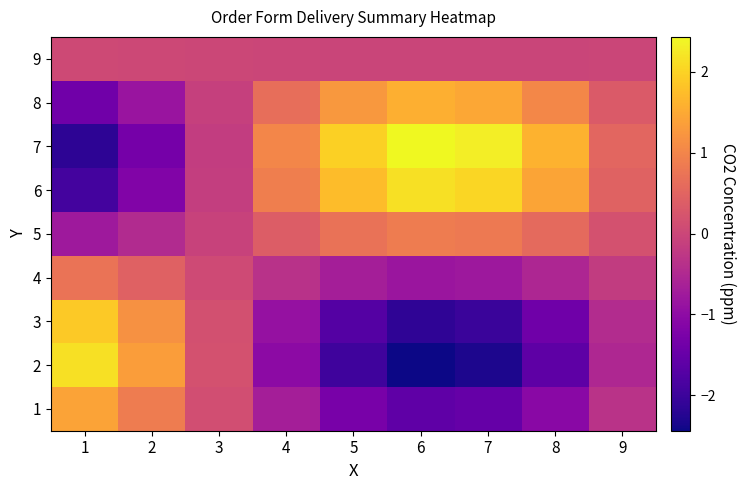

Reading left to right, extract all data points from this chart.

9: 1=0.0	2=0.0	3=0.0	4=-0.0	5=-0.0	6=-0.0	7=-0.0	8=-0.0	9=-0.0
8: 1=-1.4	2=-0.9	3=-0.1	4=0.7	5=1.3	6=1.6	7=1.5	8=1.0	9=0.3
7: 1=-2.2	2=-1.3	3=-0.2	4=1.0	5=2.0	6=2.4	7=2.3	8=1.6	9=0.5
6: 1=-1.9	2=-1.2	3=-0.2	4=0.9	5=1.7	6=2.2	7=2.0	8=1.4	9=0.5
5: 1=-0.8	2=-0.5	3=-0.1	4=0.4	5=0.7	6=0.9	7=0.8	8=0.6	9=0.2
4: 1=0.7	2=0.5	3=0.1	4=-0.3	5=-0.7	6=-0.8	7=-0.8	8=-0.5	9=-0.2
3: 1=1.9	2=1.2	3=0.2	4=-0.9	5=-1.7	6=-2.1	7=-2.0	8=-1.4	9=-0.5
2: 1=2.2	2=1.3	3=0.2	4=-1.0	5=-2.0	6=-2.4	7=-2.3	8=-1.6	9=-0.5
1: 1=1.4	2=0.9	3=0.1	4=-0.7	5=-1.3	6=-1.6	7=-1.5	8=-1.1	9=-0.3